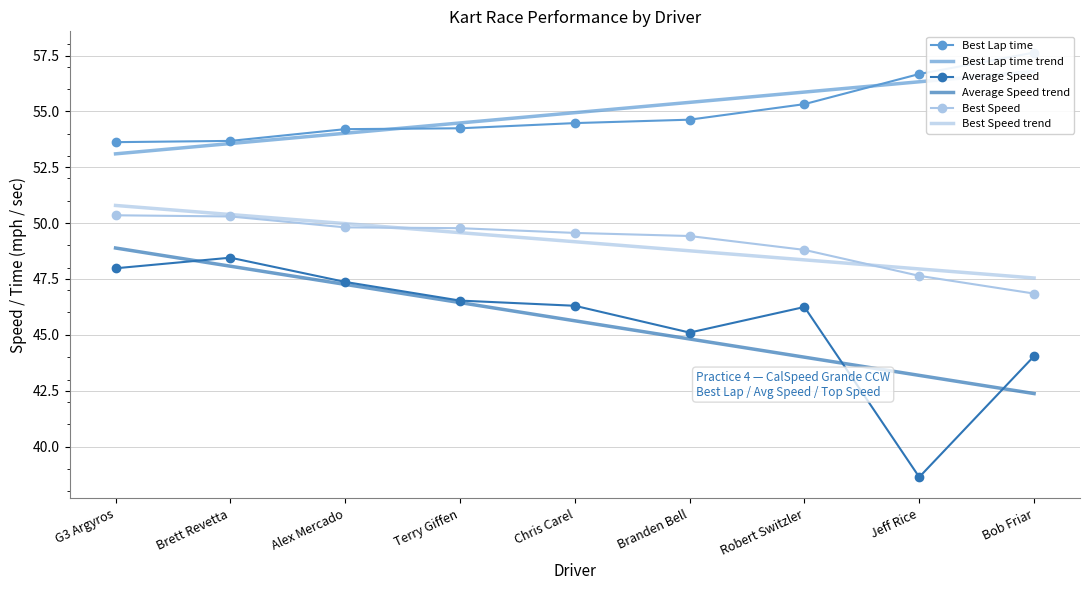

Reading left to right, list all the values displayed in this chart.

Best Lap time: 53.6	53.7	54.2	54.2	54.5	54.6	55.3	56.7	57.6
Best Lap time trend: 53.1	53.6	54.0	54.5	54.9	55.4	55.9	56.3	56.8
Average Speed: 48.0	48.5	47.4	46.5	46.3	45.1	46.2	38.6	44.0
Average Speed trend: 48.9	48.1	47.3	46.4	45.6	44.8	44.0	43.2	42.4
Best Speed: 50.4	50.3	49.8	49.8	49.6	49.4	48.8	47.6	46.8
Best Speed trend: 50.8	50.4	50.0	49.6	49.2	48.8	48.4	47.9	47.5